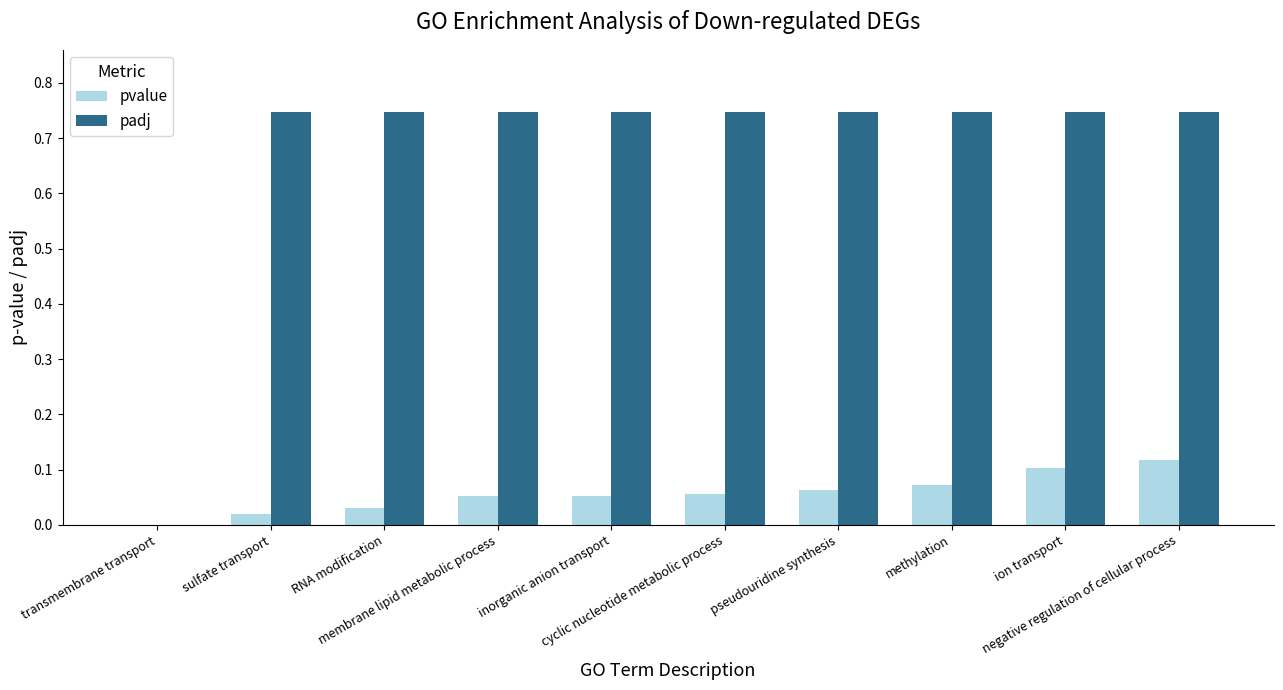

Which series has the largest total across all categories?

padj